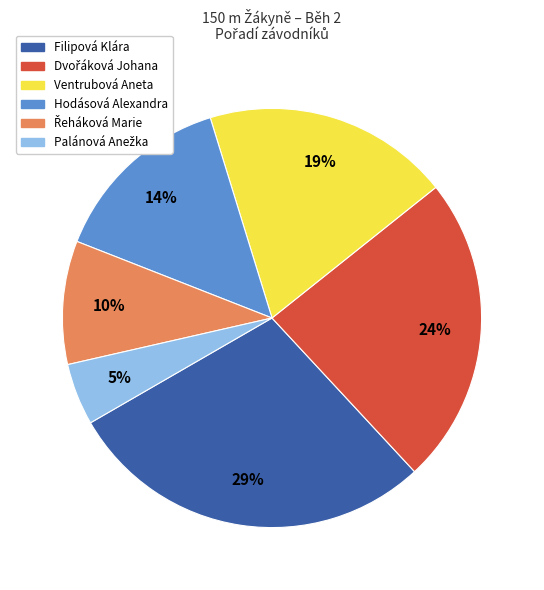

What percentage is the Filipová Klára slice, to the nearest percent?

29%